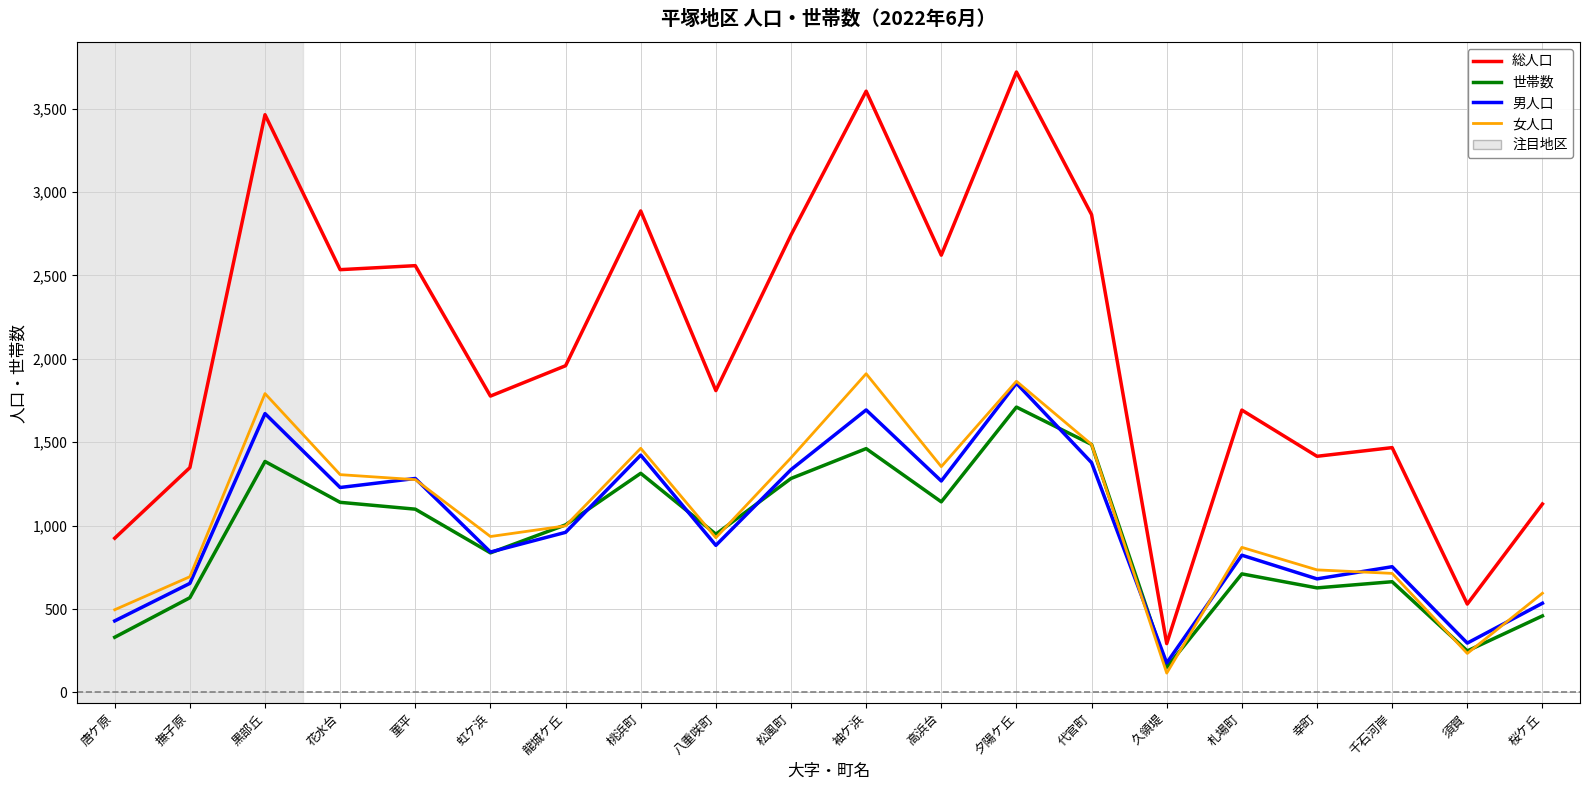

The value of 総人口 at 千石河岸 is 303. True or false?

False